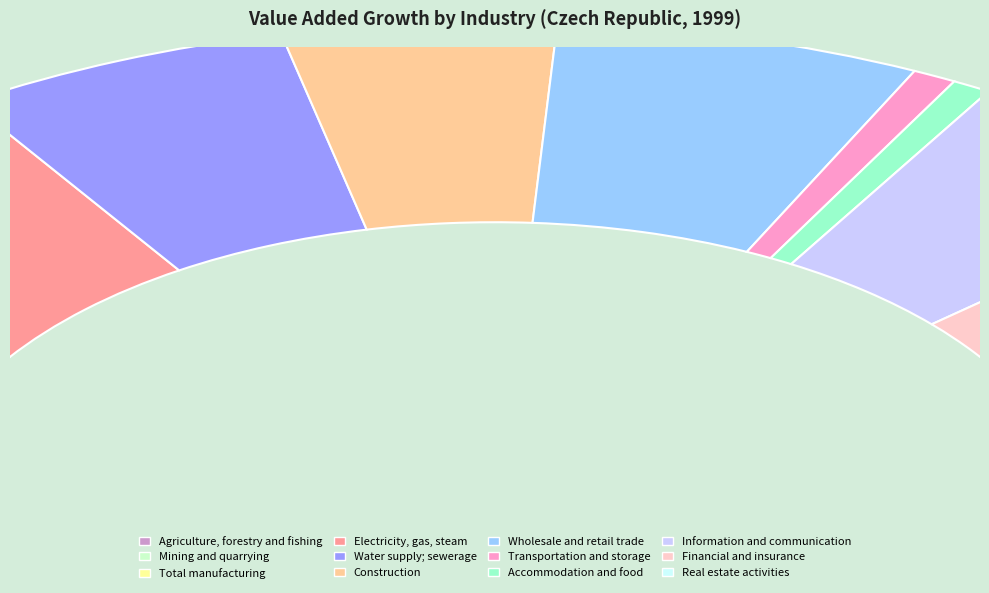

To the nearest percent, what is the difference between the Information and communication and Wholesale and retail trade slice percentages?

2%